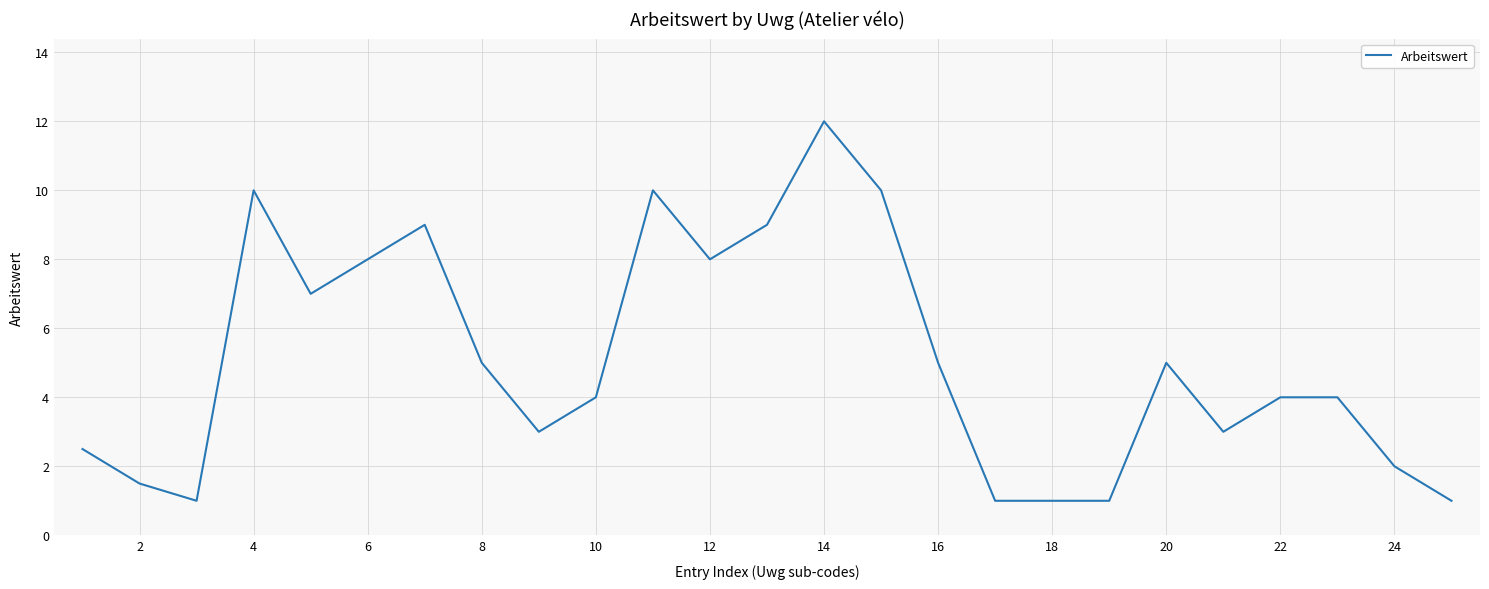

What is the difference between the maximum and minimum values?

11.0